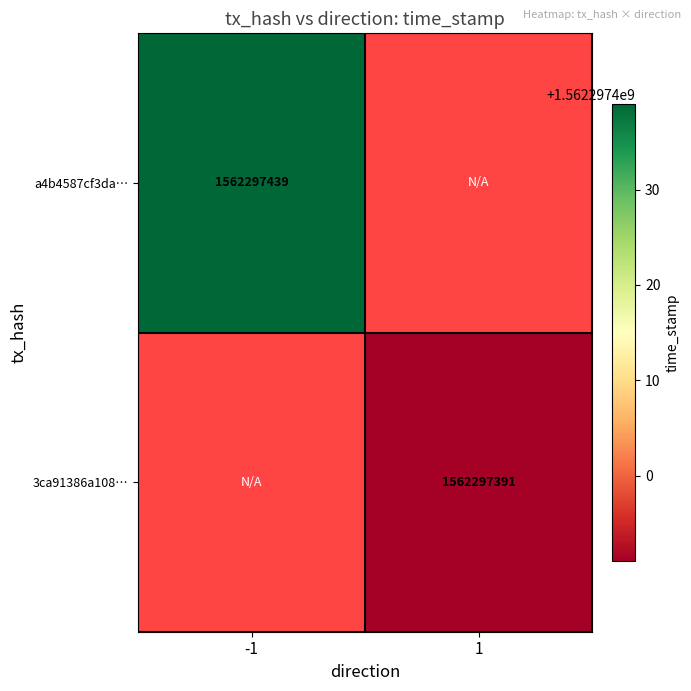

Which has a higher value, time_stamp or direction?

time_stamp